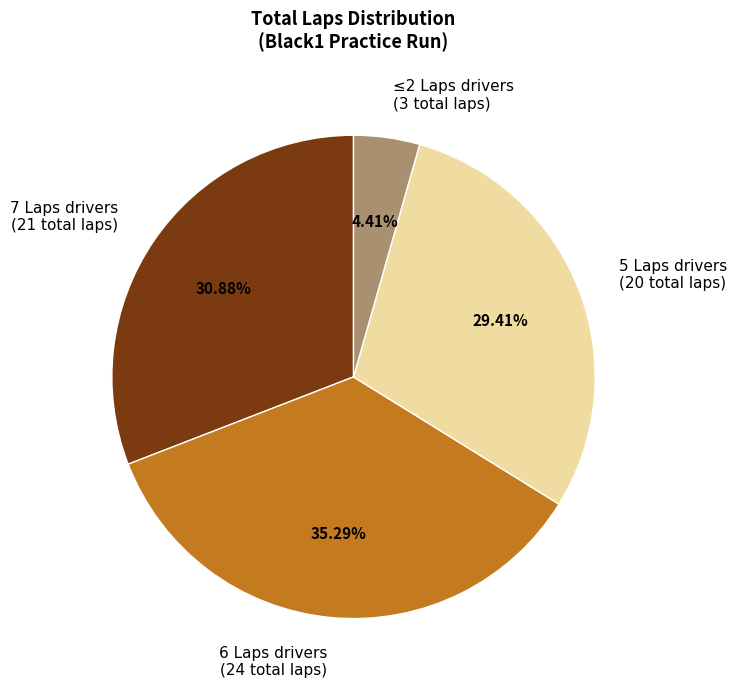

Rank the categories by value from highest to lowest.

6 Laps drivers (24 total laps), 7 Laps drivers (21 total laps), 5 Laps drivers (20 total laps), ≤2 Laps drivers (3 total laps)